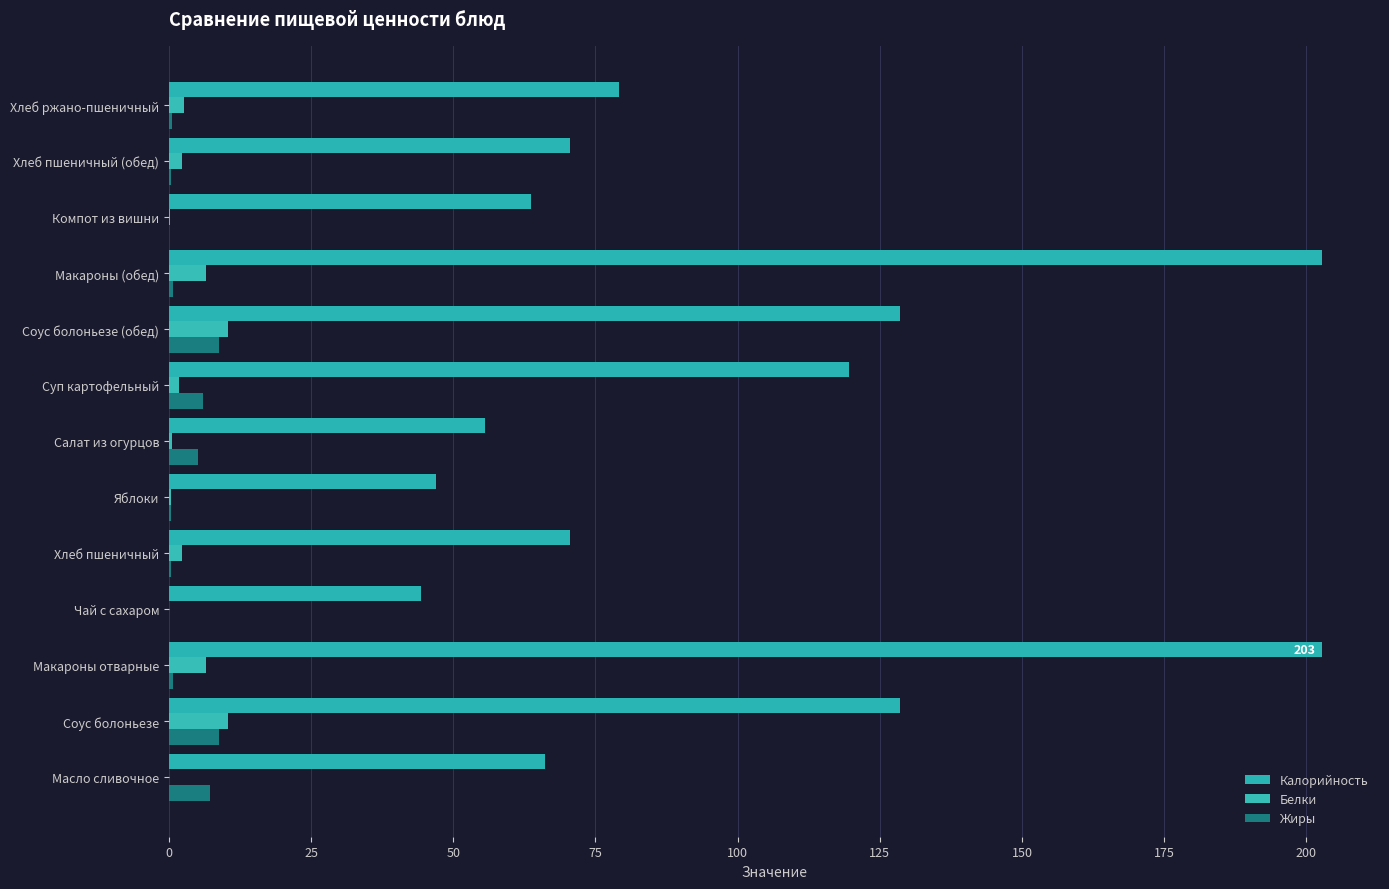

Between Суп картофельный and Компот из вишни, which series saw the biggest shift?

Калорийность